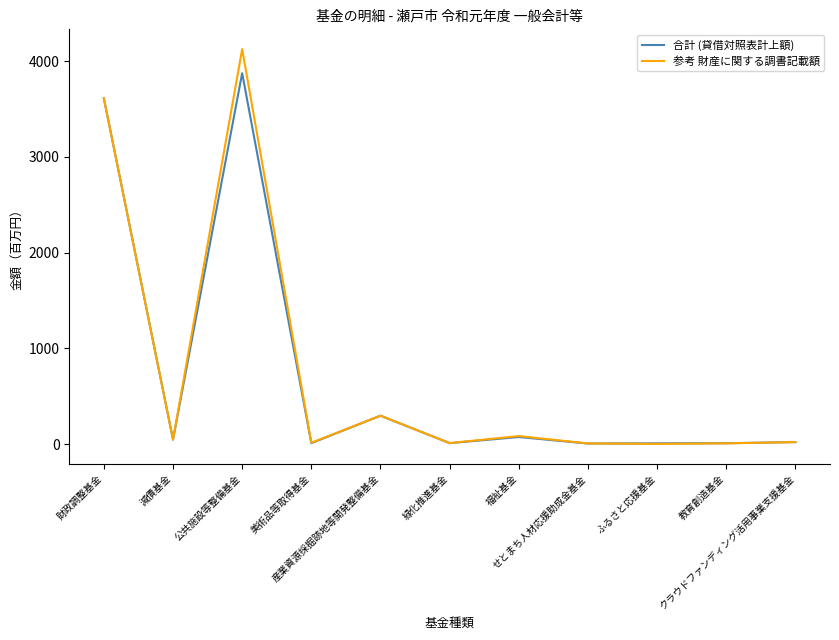

Which series has the largest range (max minus min)?

参考 財産に関する調書記載額